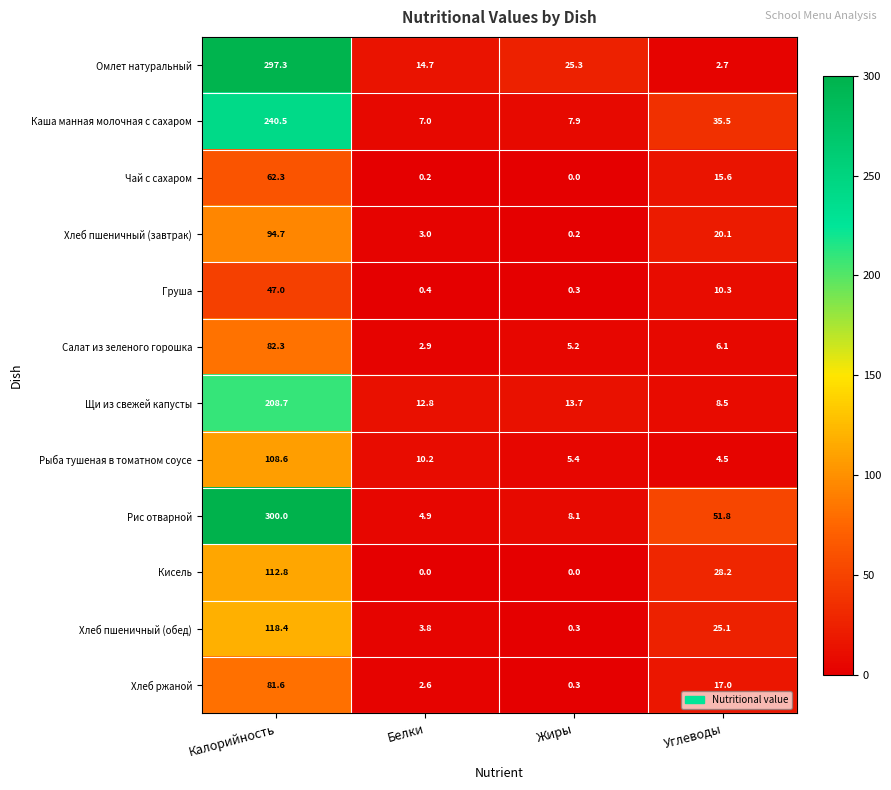

The Салат из зеленого горошка series shows 7.8 at Жиры. True or false?

False